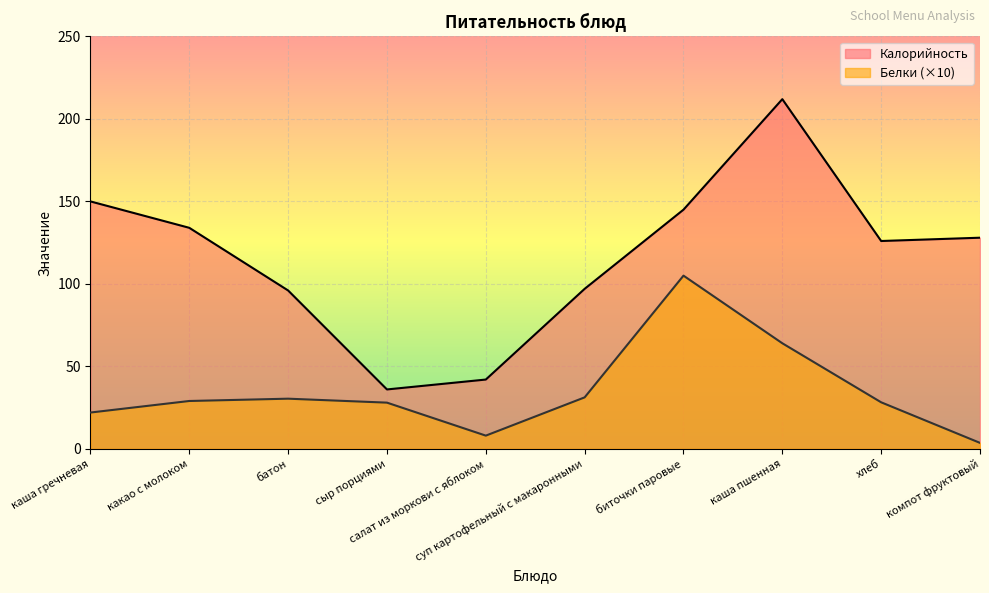

Which has a higher value, компот фруктовый or суп картофельный с макаронными?

компот фруктовый